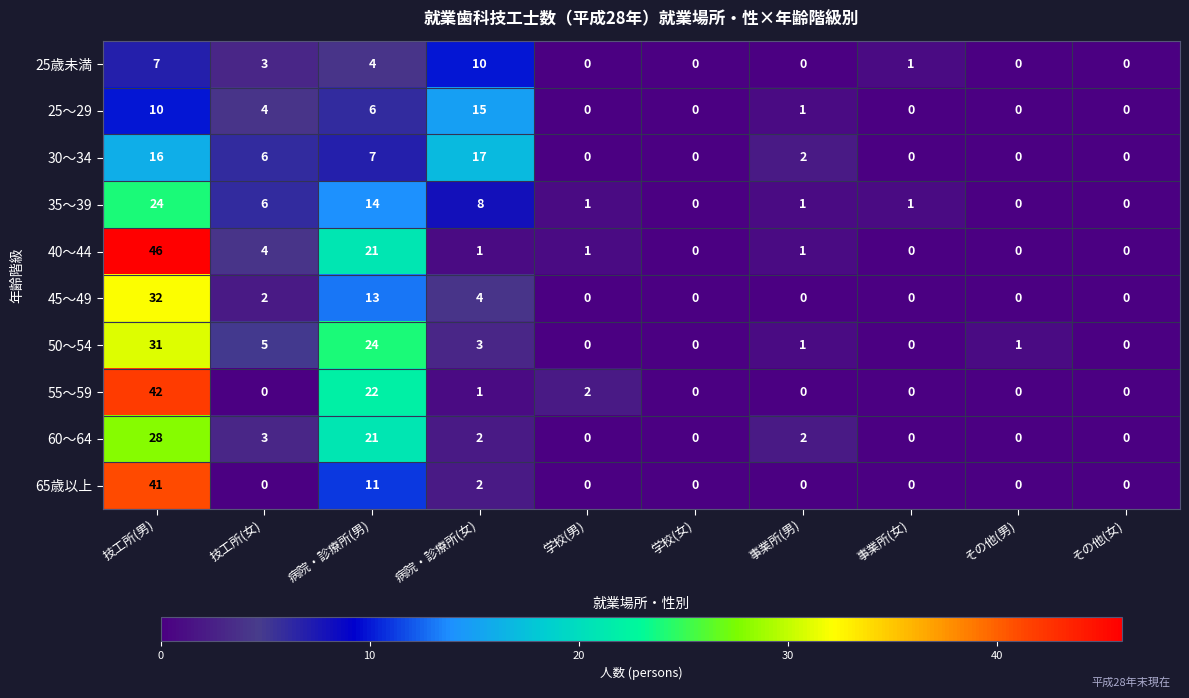

At how many categories does at least one series exceed 4?

4